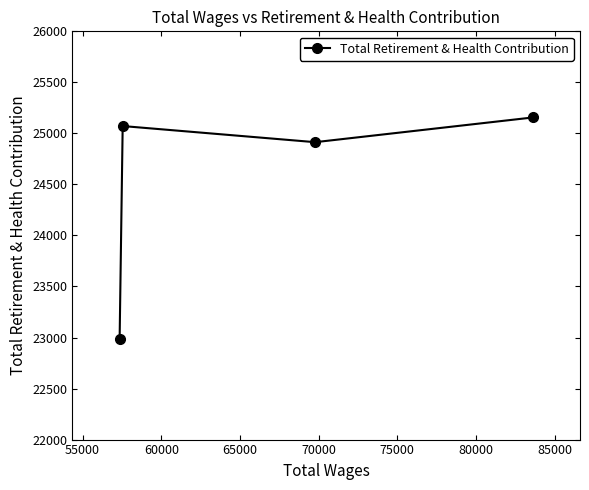

What is the sum of all values?

98129